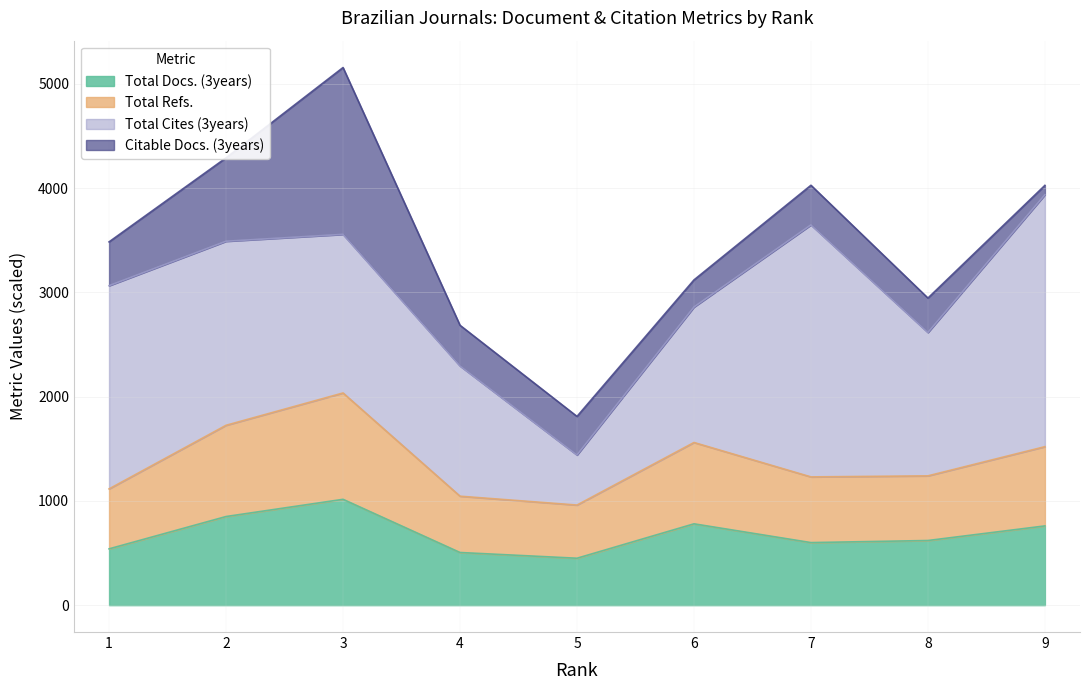

How many interior local peaks does the Total Docs. (3years) series have?

2